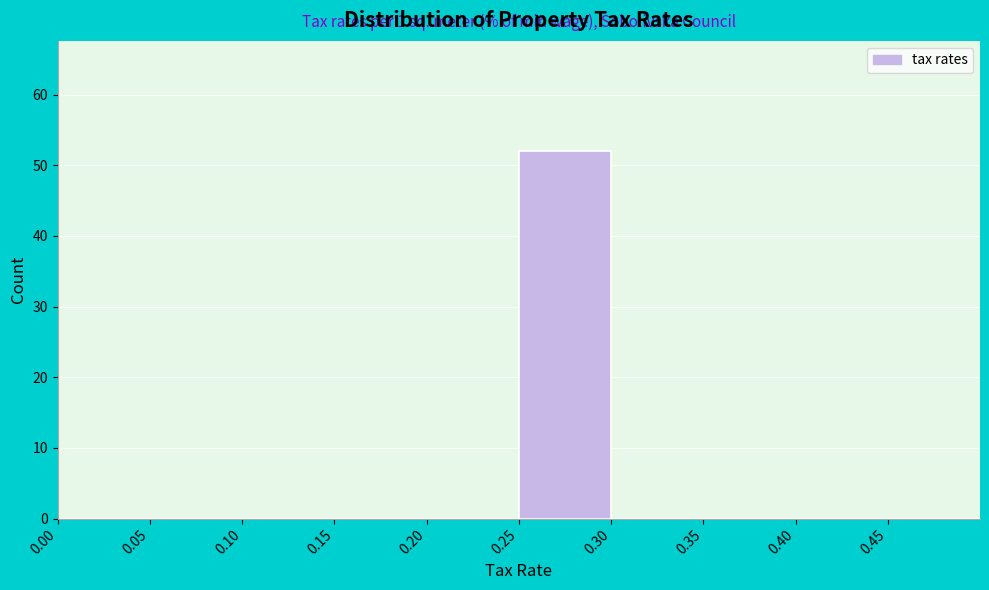

Over which range of the x-axis is the bar tallest?

0.25 to 0.30